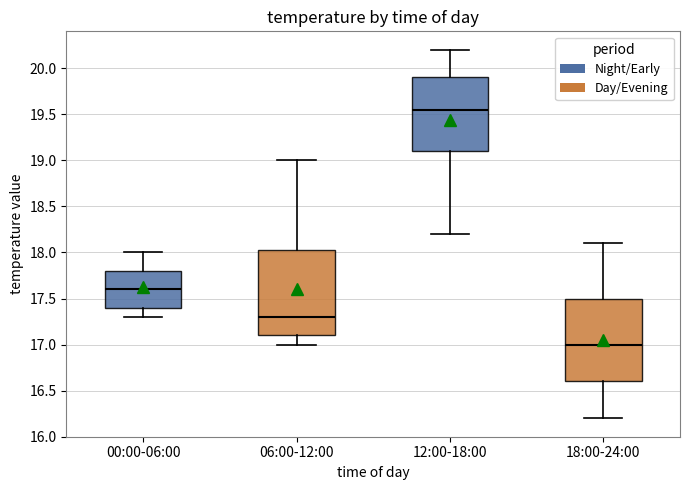

Which box has the highest median line?

12:00-18:00